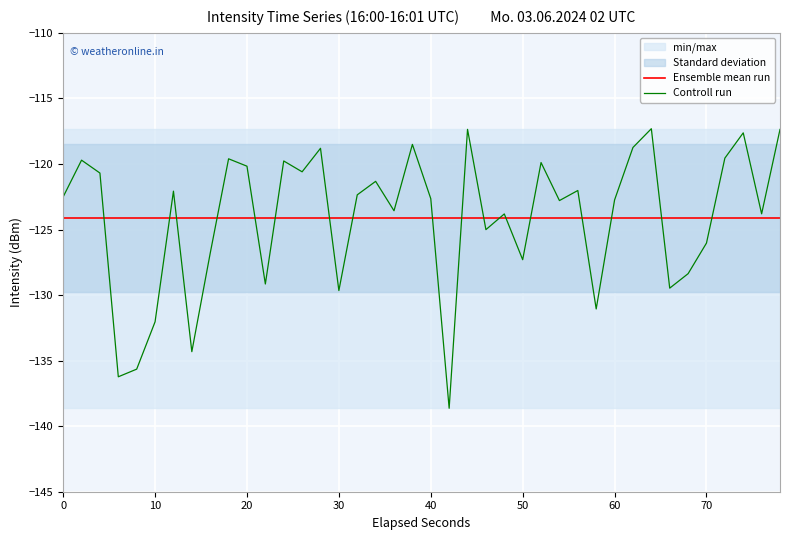

The value of Controll run at 30 is -129.7. True or false?

True